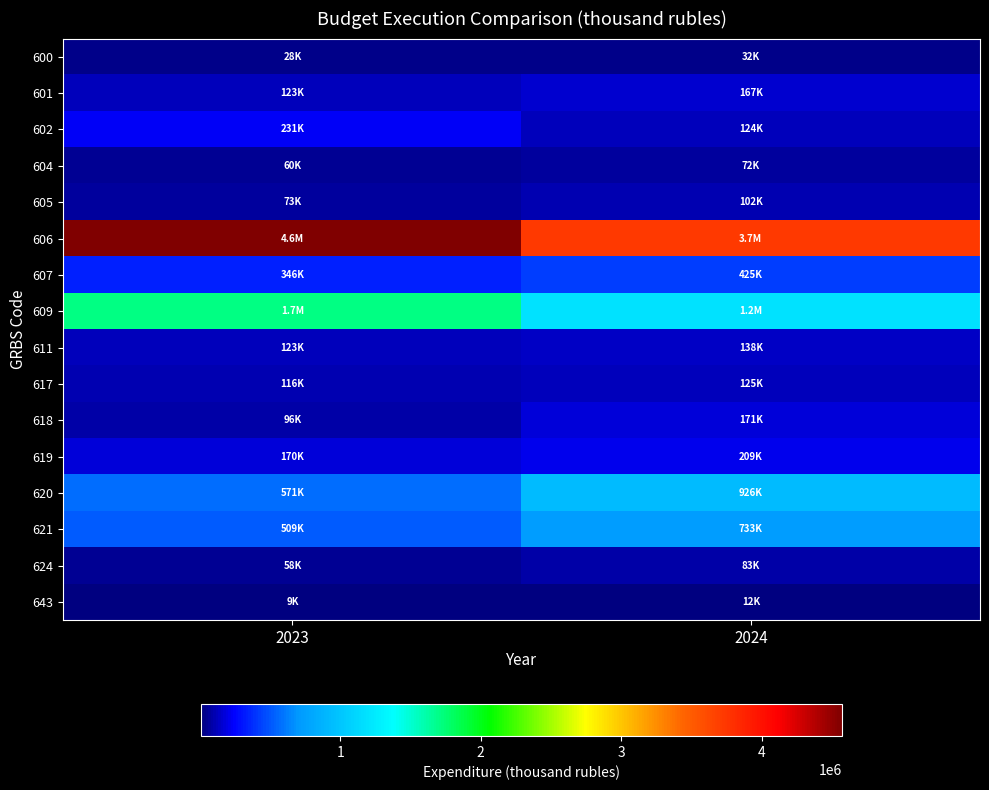

Rank the series at 2023 from highest to lowest value.

606, 609, 620, 621, 607, 602, 619, 601, 611, 617, 618, 605, 604, 624, 600, 643